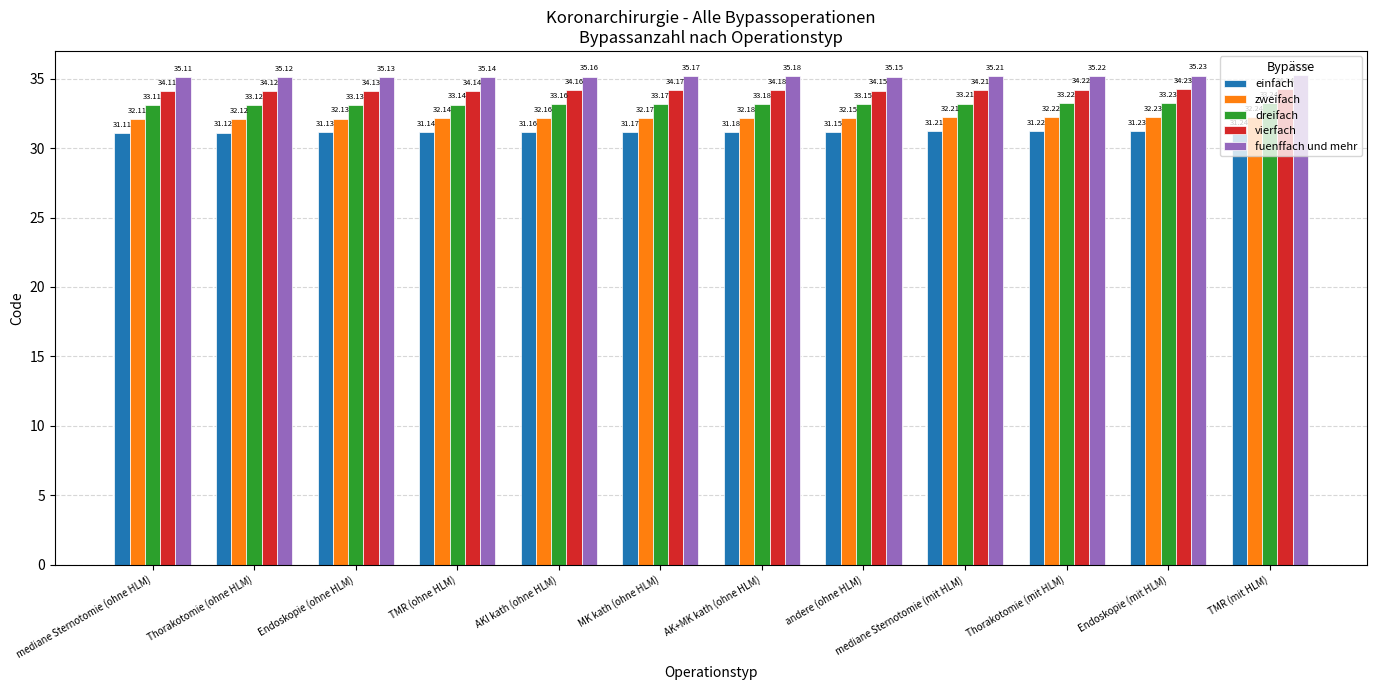

What is the total value across all series at andere (ohne HLM)?

165.8